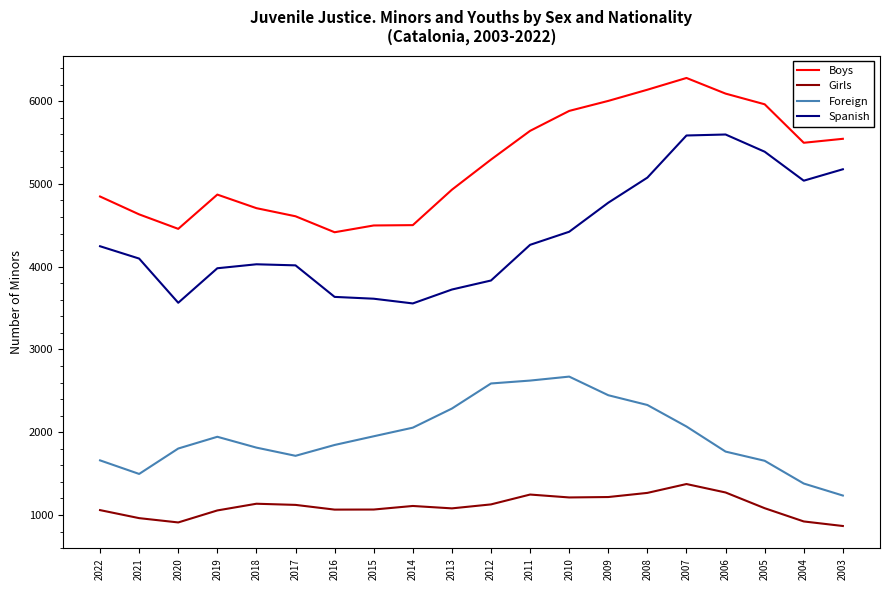

Rank the series by their maximum value, from highest to lowest.

Boys, Spanish, Foreign, Girls